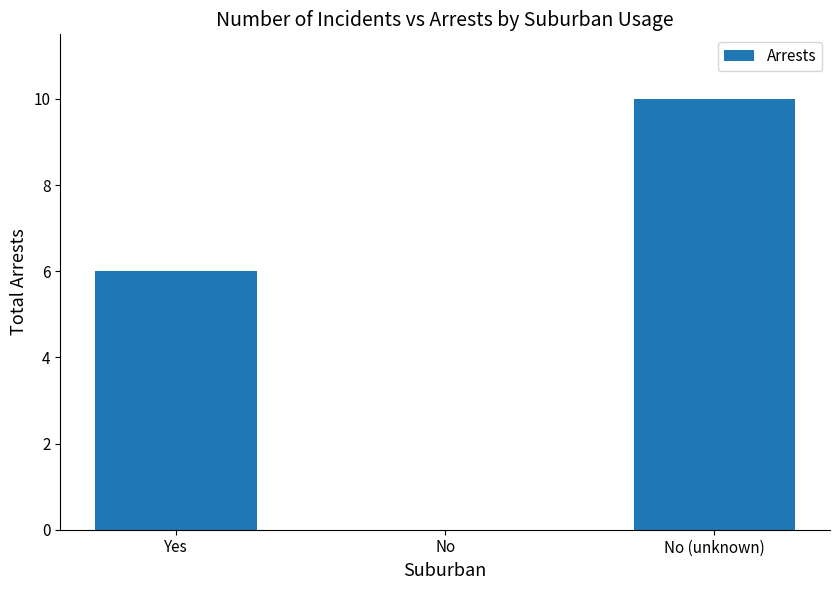

Reading left to right, transcribe all the data shown in this chart.

6	0	10